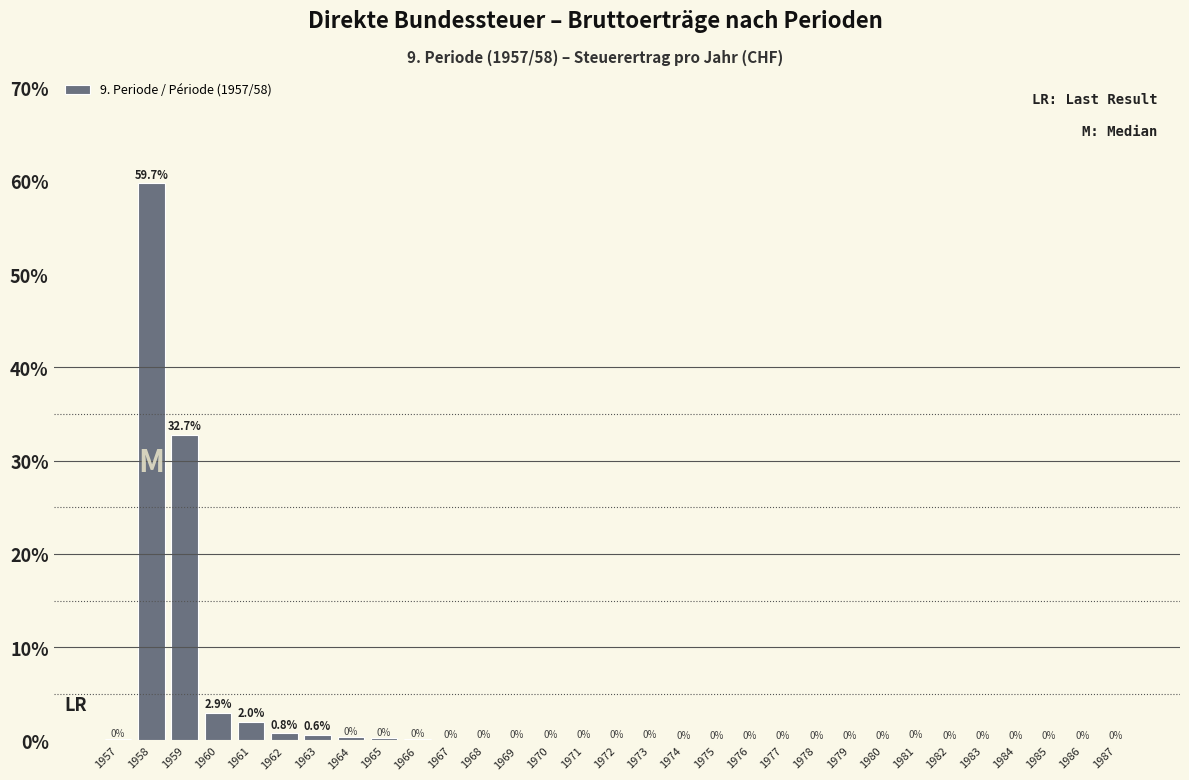

Between 1957 and 1962, which is larger?

1962